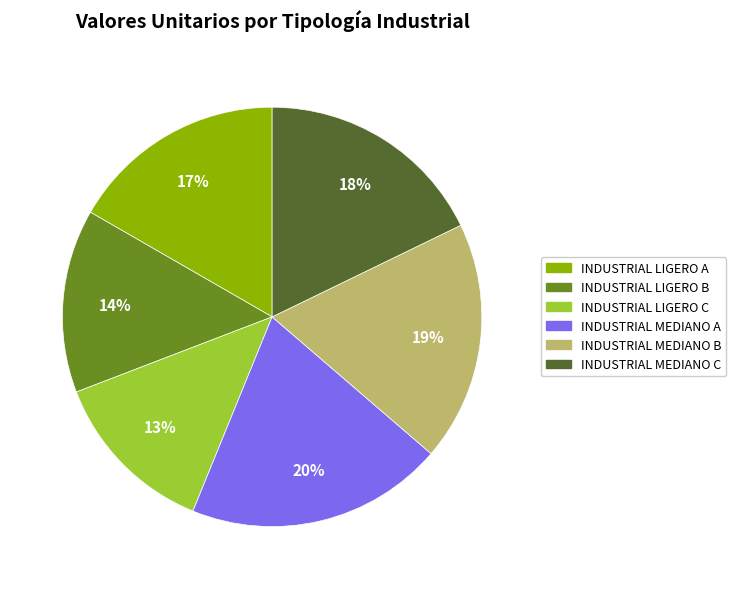

True or false: INDUSTRIAL MEDIANO B accounts for 19% of the total.

True